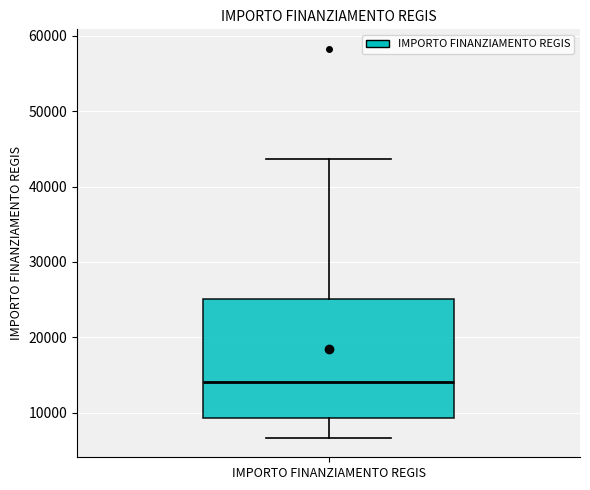

Read this box plot against the y-axis: the position of the median line, the range covered by the box, and the ends of both whiskers. The values are not printed on the chart, so give them approximately, as read against the axis.

median 14000, box 9000 to 25000, whiskers 7000 to 44000